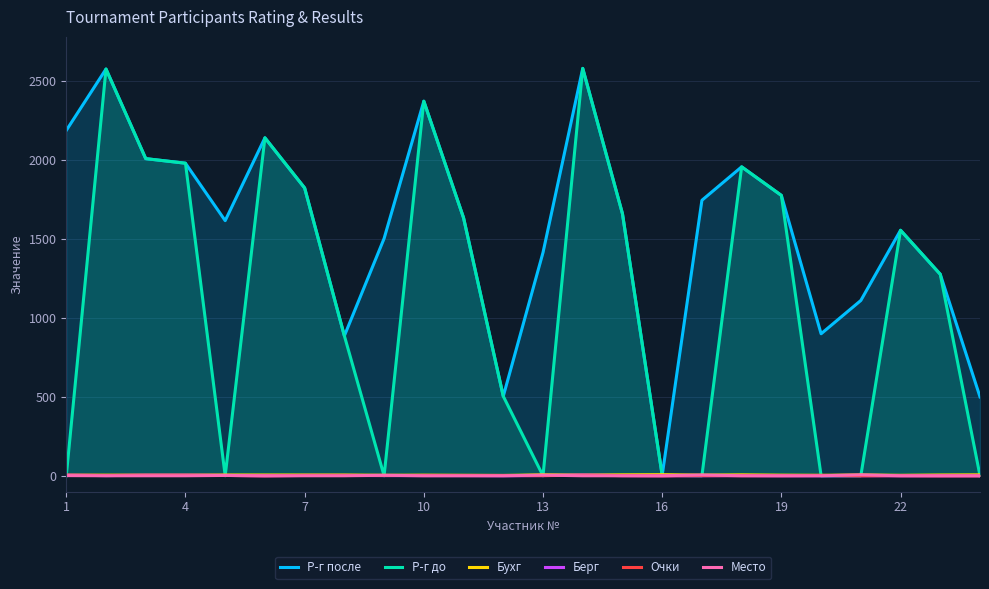

What is the total value across all series at 1?

2201